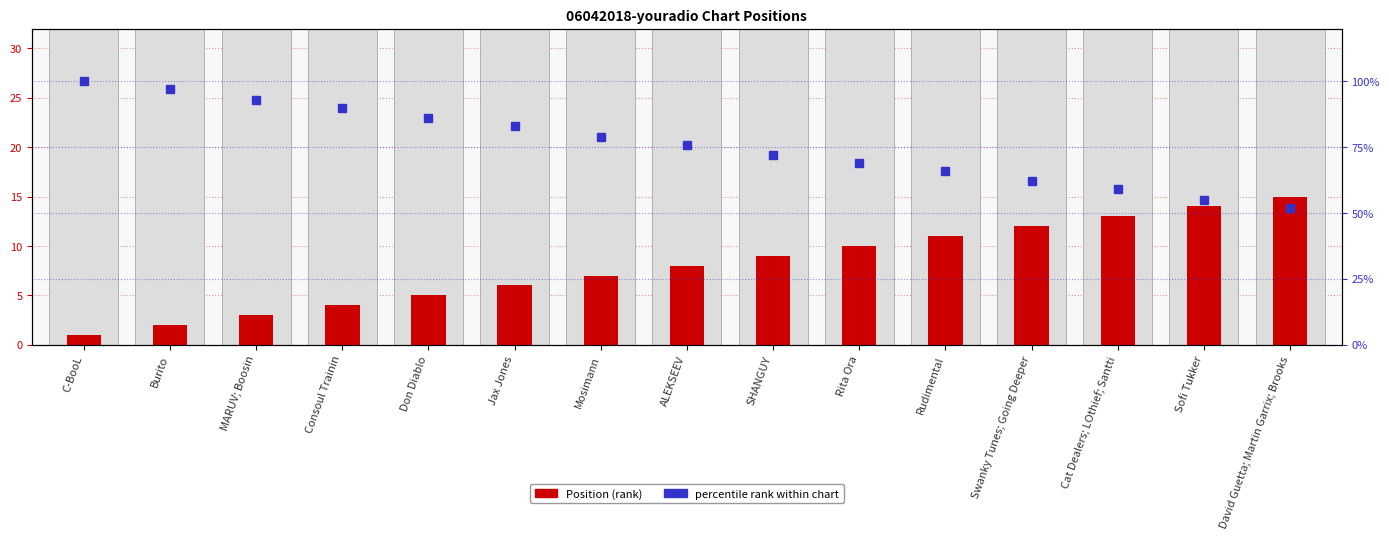

What is the total value across all series at Consoul Trainin?

94